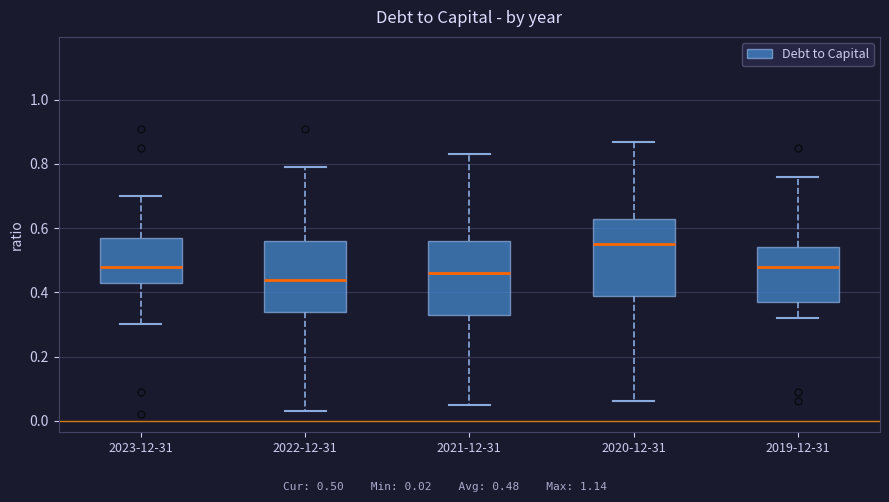

Reading left to right, read every box against the y-axis: the position of its median line, the range the box covers, and the ends of its whiskers. The values are not printed on the chart, so give them approximately, as read against the axis.

2023-12-31: median 0.48, box 0.44 to 0.58, whiskers 0.30 to 0.70
2022-12-31: median 0.44, box 0.34 to 0.56, whiskers 0.04 to 0.80
2021-12-31: median 0.46, box 0.34 to 0.56, whiskers 0.06 to 0.84
2020-12-31: median 0.56, box 0.40 to 0.64, whiskers 0.06 to 0.88
2019-12-31: median 0.48, box 0.38 to 0.54, whiskers 0.32 to 0.76